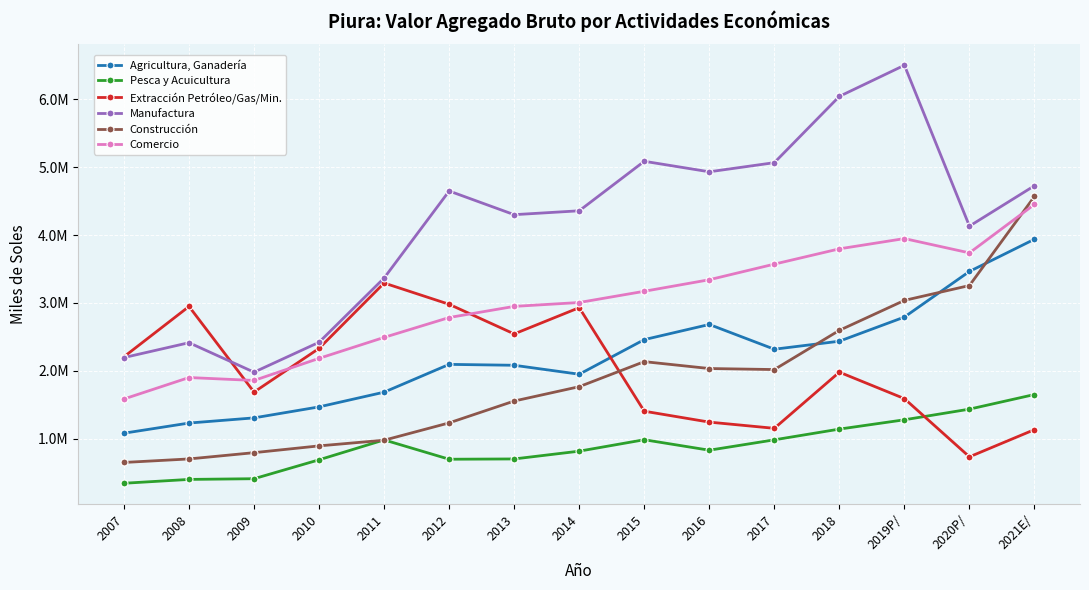

What is the sum of the Extracción Petróleo/Gas/Min. values at 2021E/ and 2009?

2820934